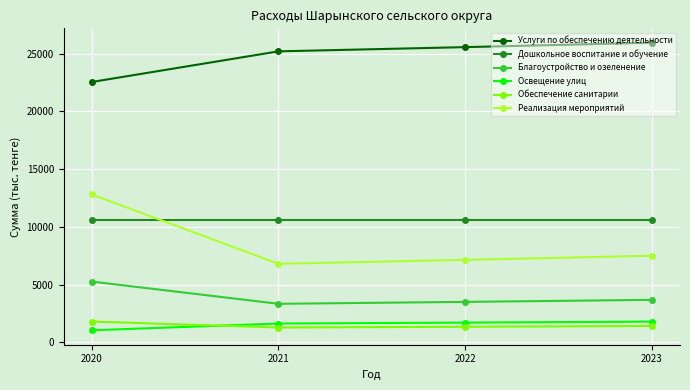

How many interior local valleys does the Реализация мероприятий series have?

1